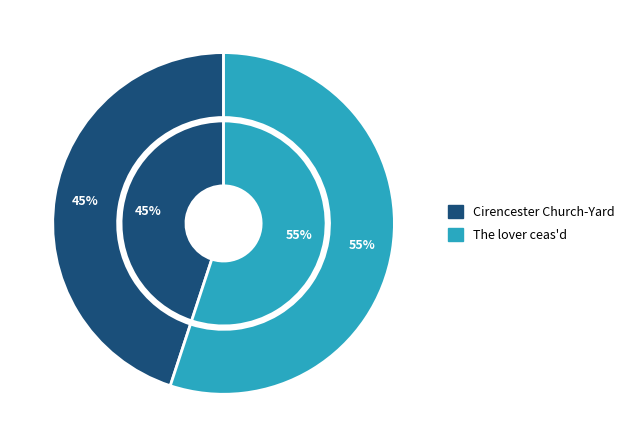

To the nearest percent, what is the difference between the largest and smallest slice percentages?

10%